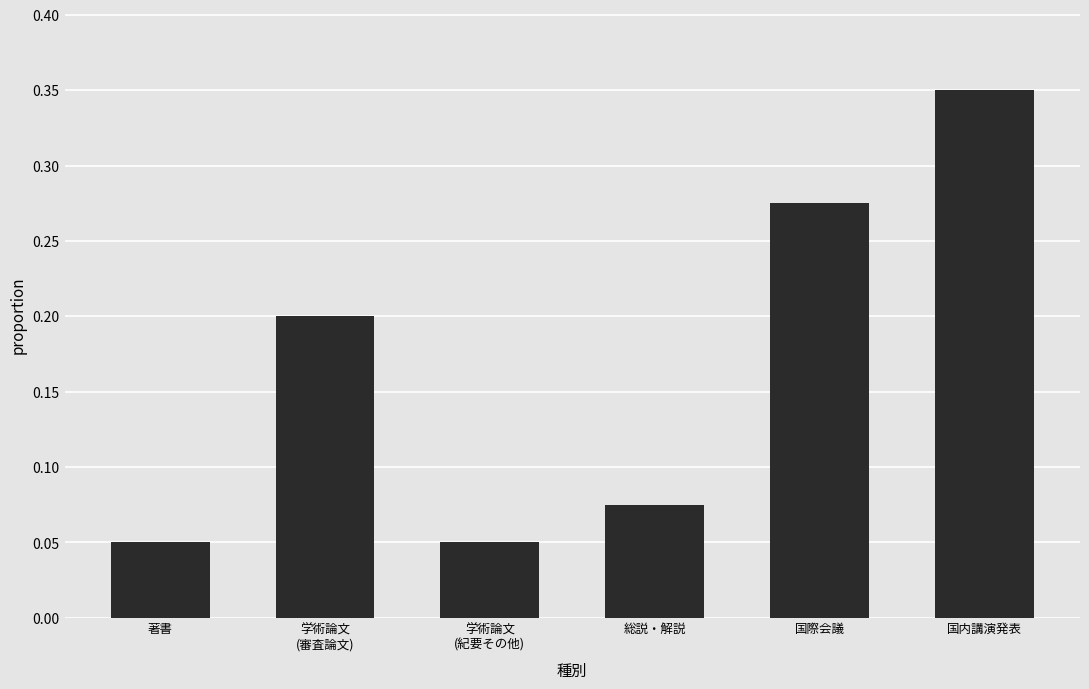

What is the sum of all values?

1.0